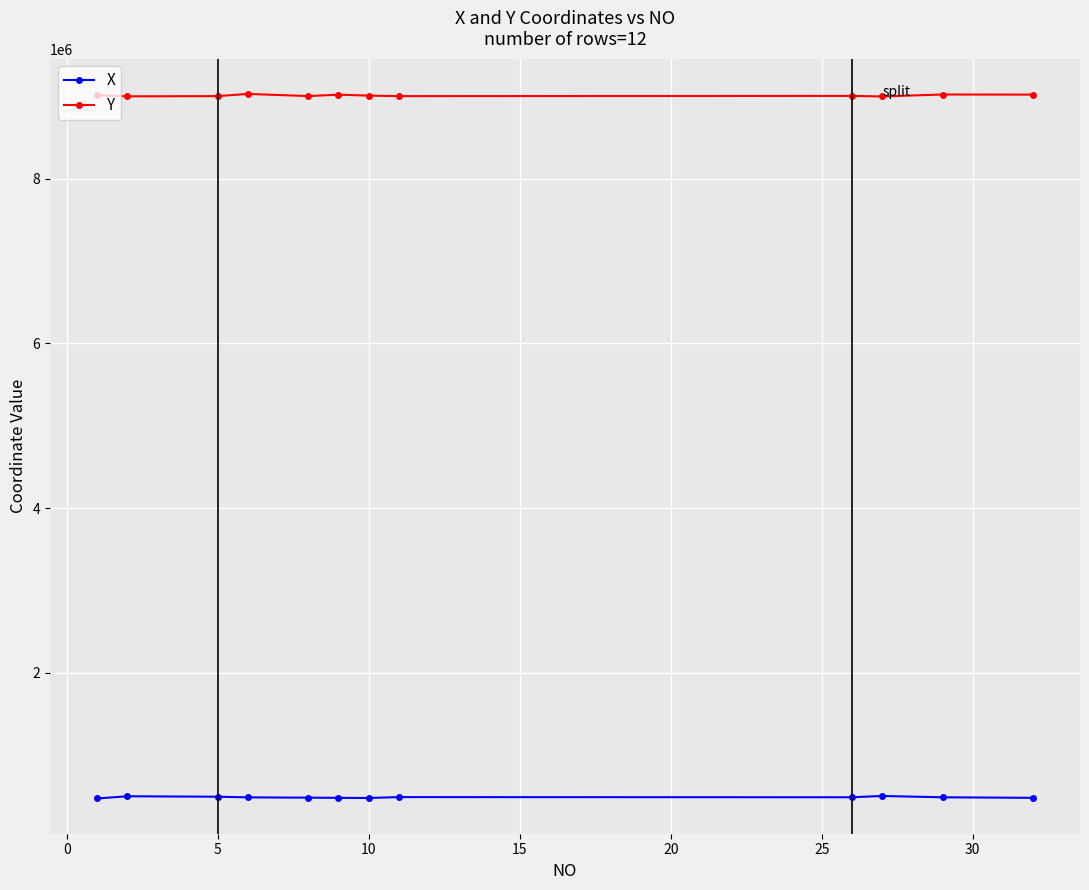

True or false: X and Y intersect in this chart.

False